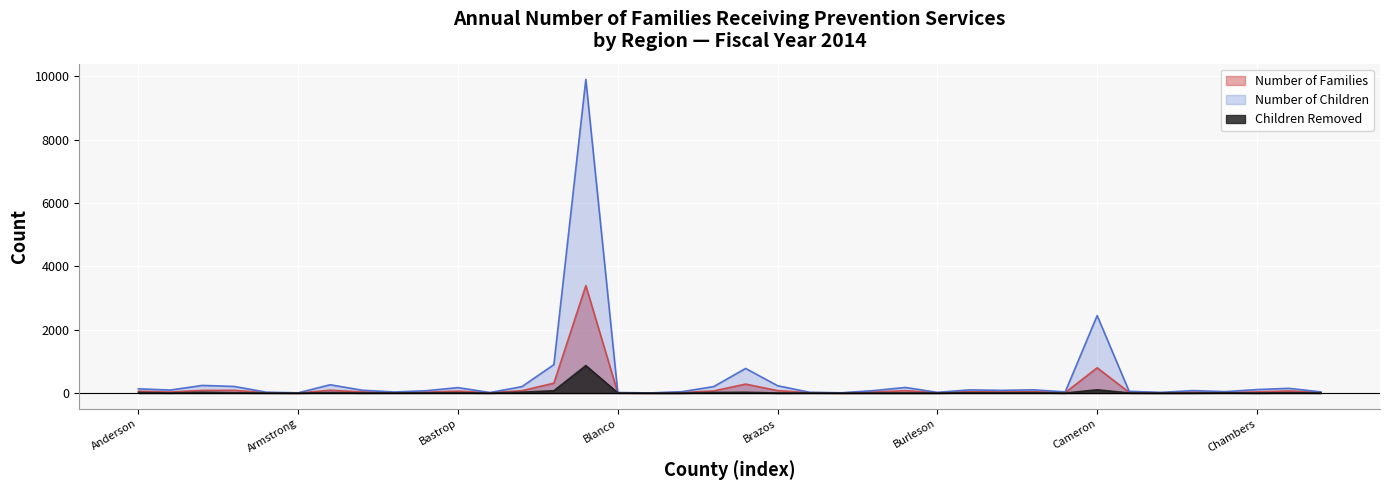

At which label does Number of Families reach its minimum?

Armstrong